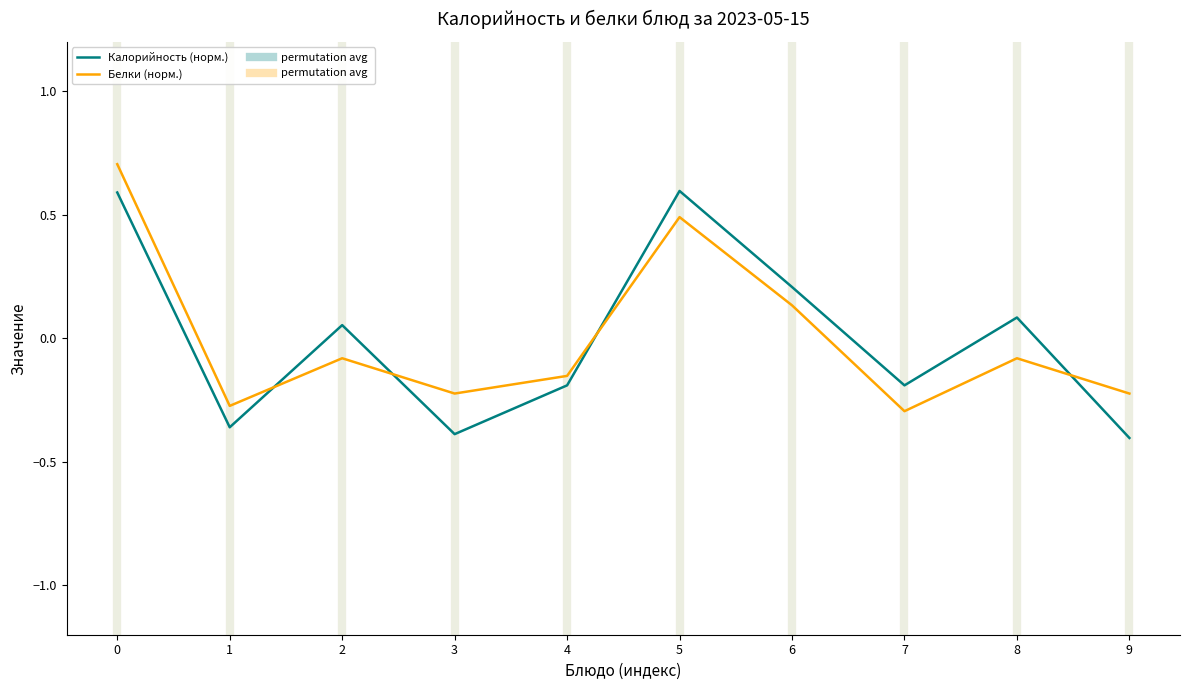

Rank the series at 7 from highest to lowest value.

Калорийность (норм.), Белки (норм.)